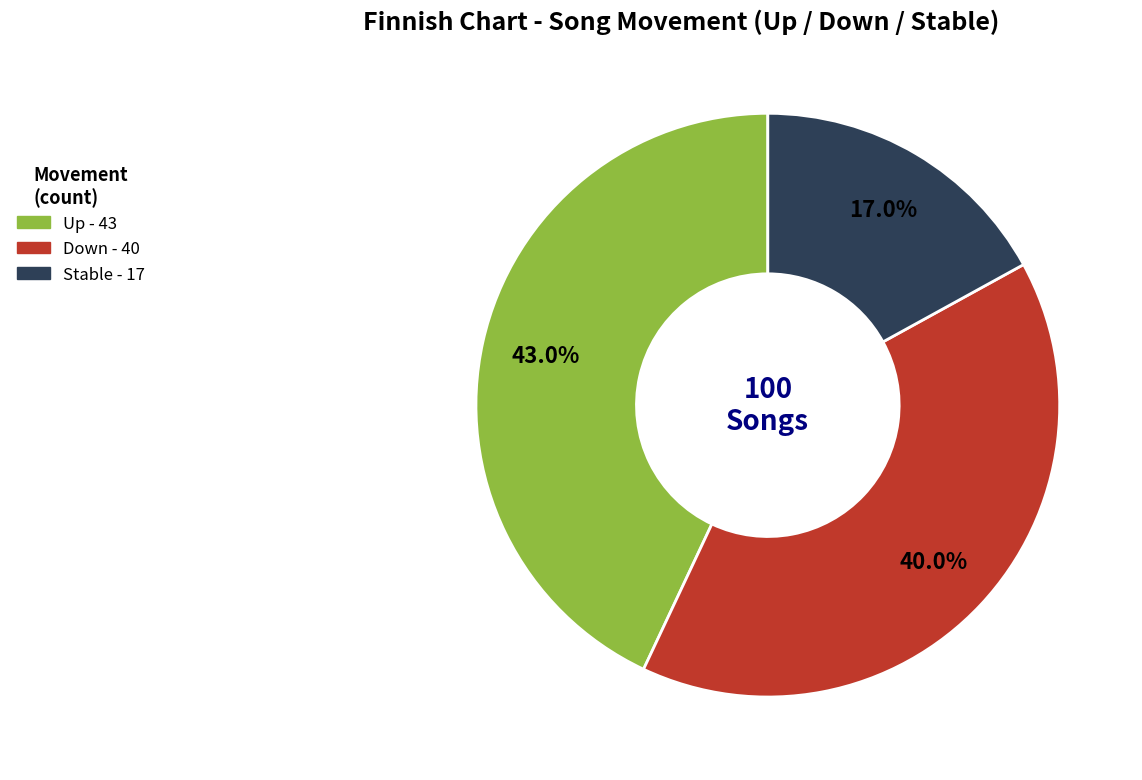

Is there any slice that represents more than half of the pie?

No